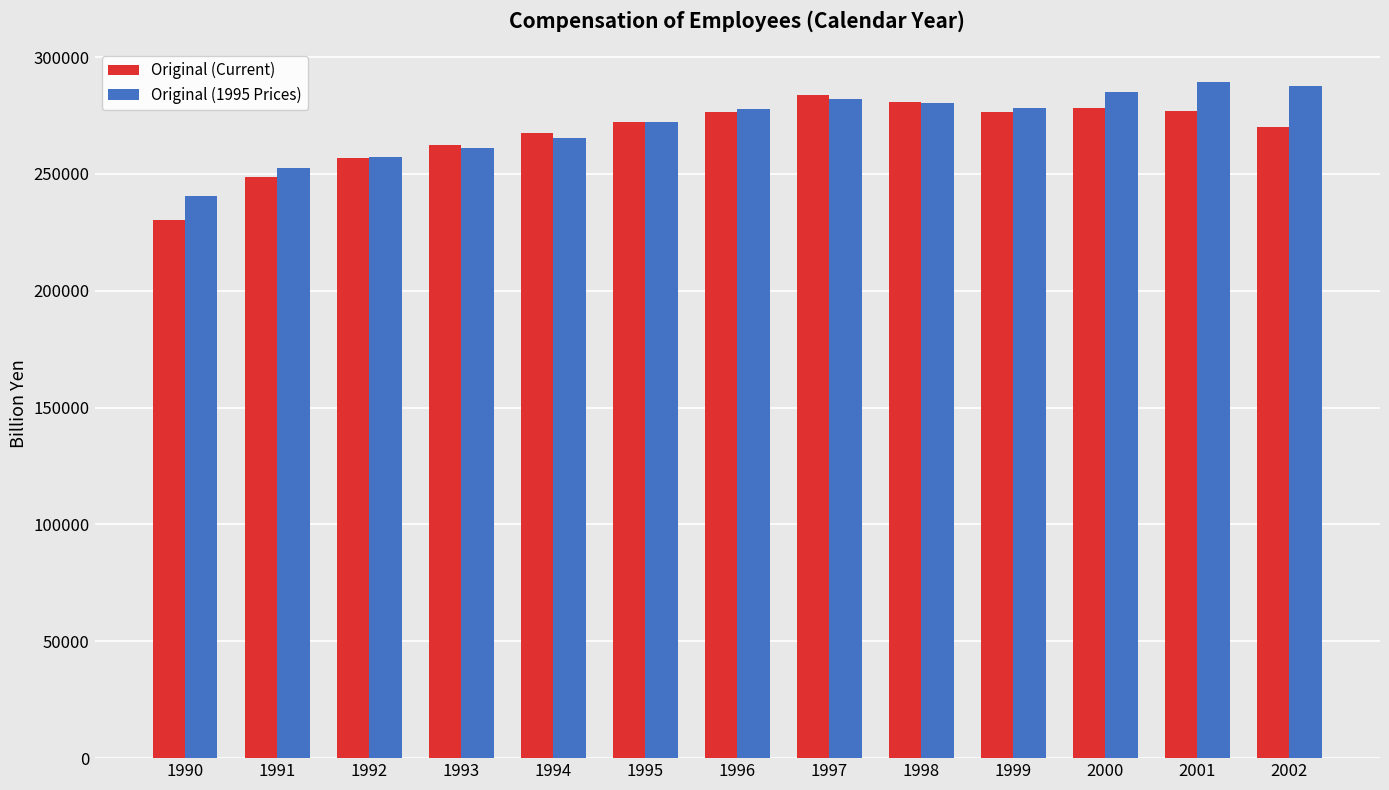

The value of Original (1995 Prices) at 1999 is 475763.6. True or false?

False